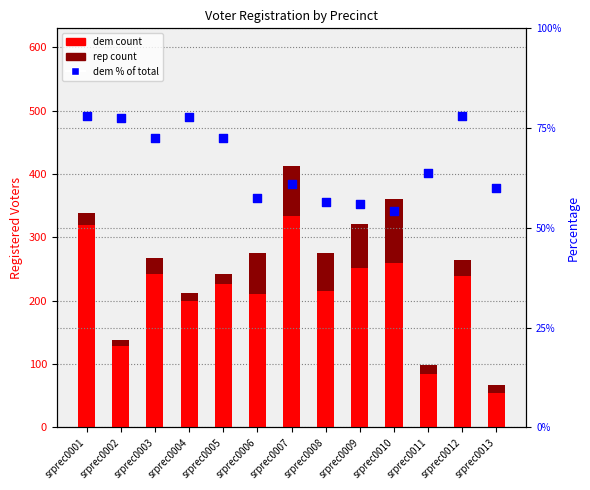

Is the value of rep at srprec0011 greater than the value of dem at srprec0009?

No